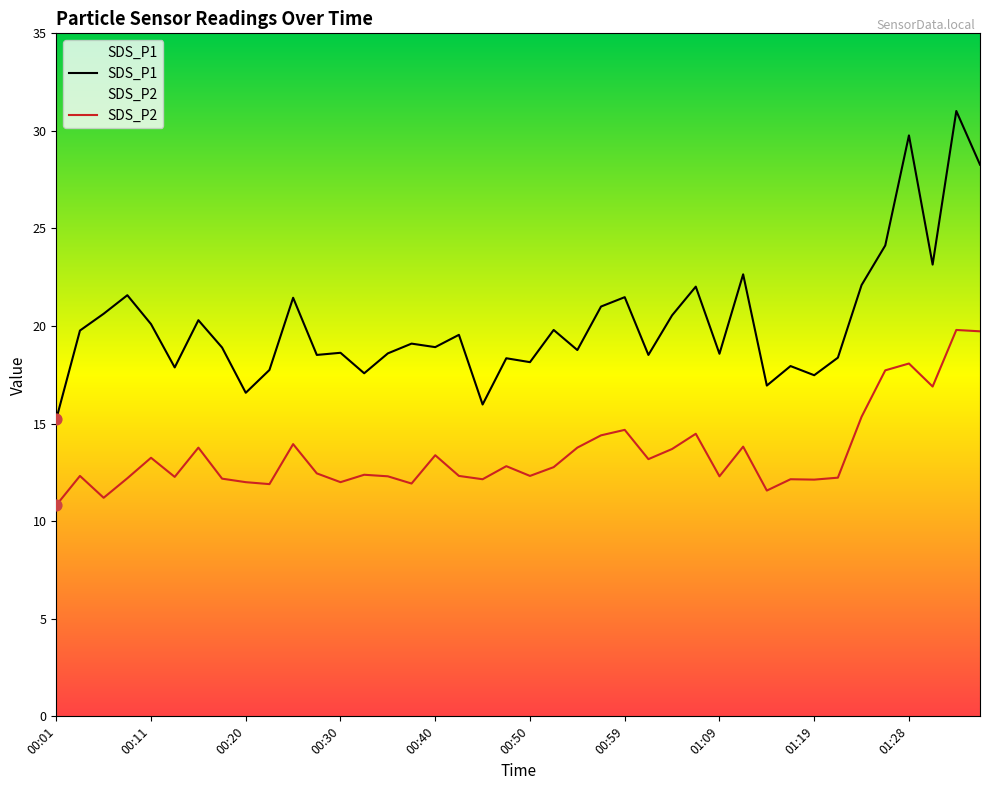

At which category is the sum across all series the highest?

01:33